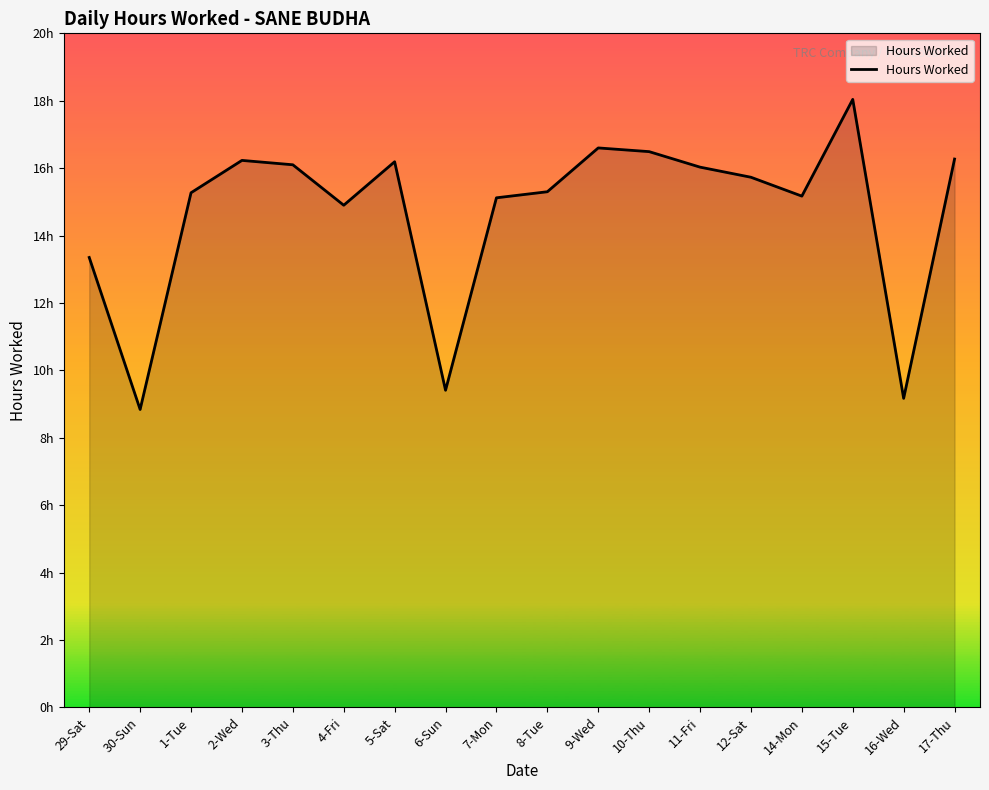

What is the sum of the values at 14-Mon and 10-Thu?

31.7